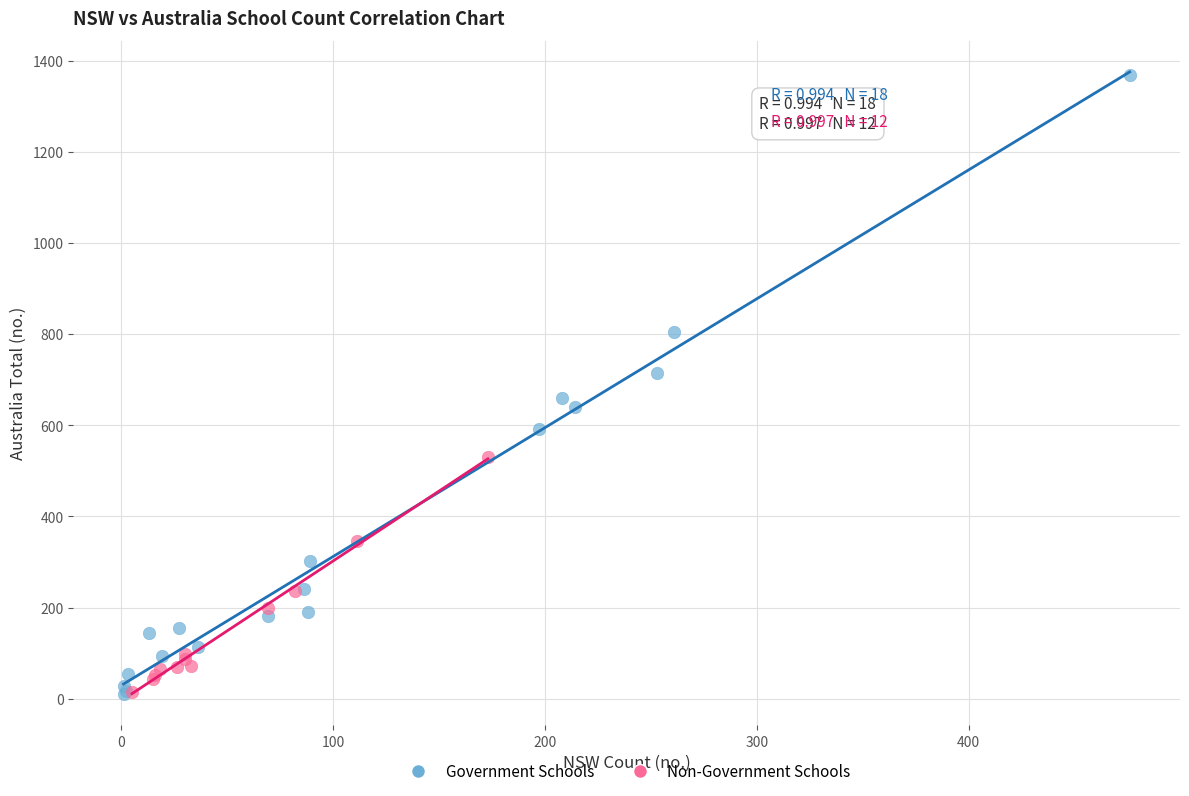

Which series has the widest spread of Y values?

Government Schools